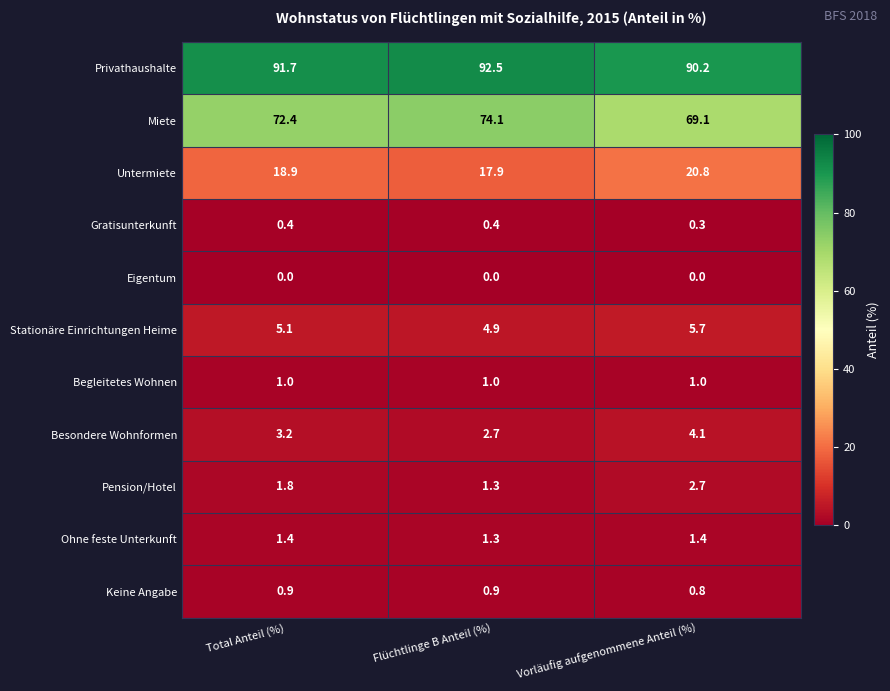

What is the sum of the Begleitetes Wohnen values at Vorläufig aufgenommene Anteil (%) and Total Anteil (%)?

2.0